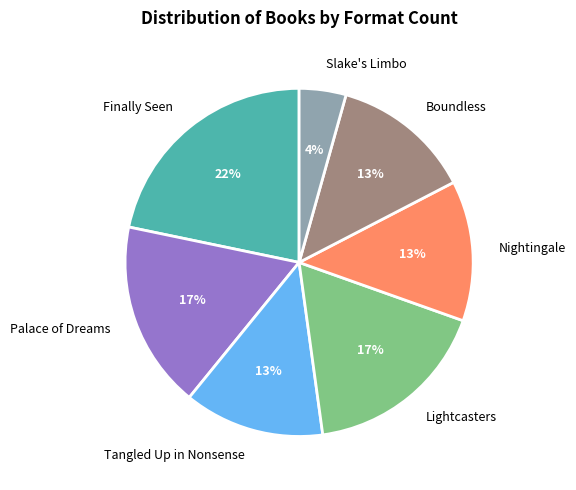

To the nearest percent, what is the difference between the Nightingale and Palace of Dreams slice percentages?

4%